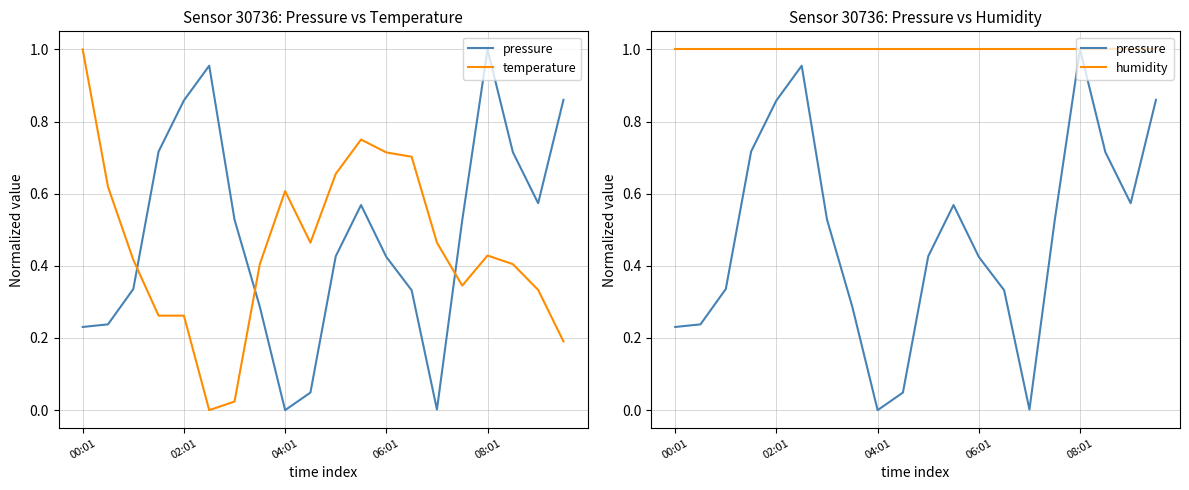

True or false: humidity and pressure intersect in this chart.

False